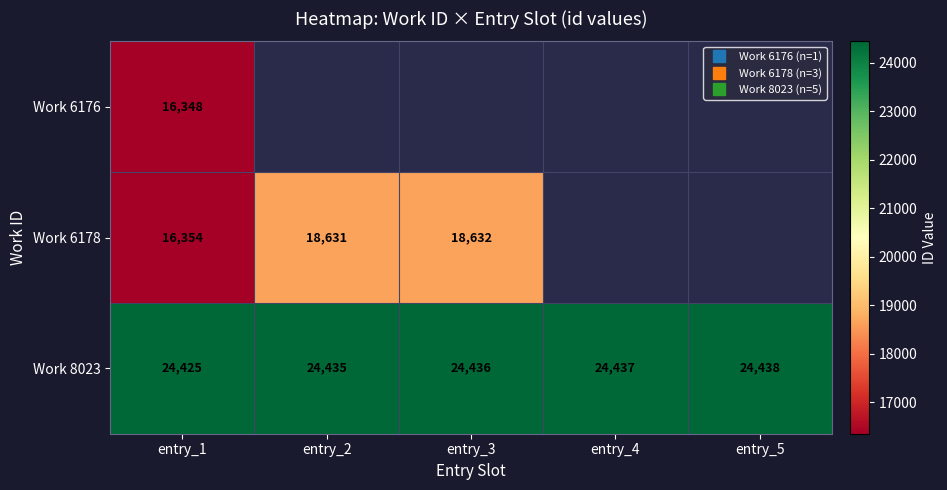

Which series has the widest spread of values?

Work 6178